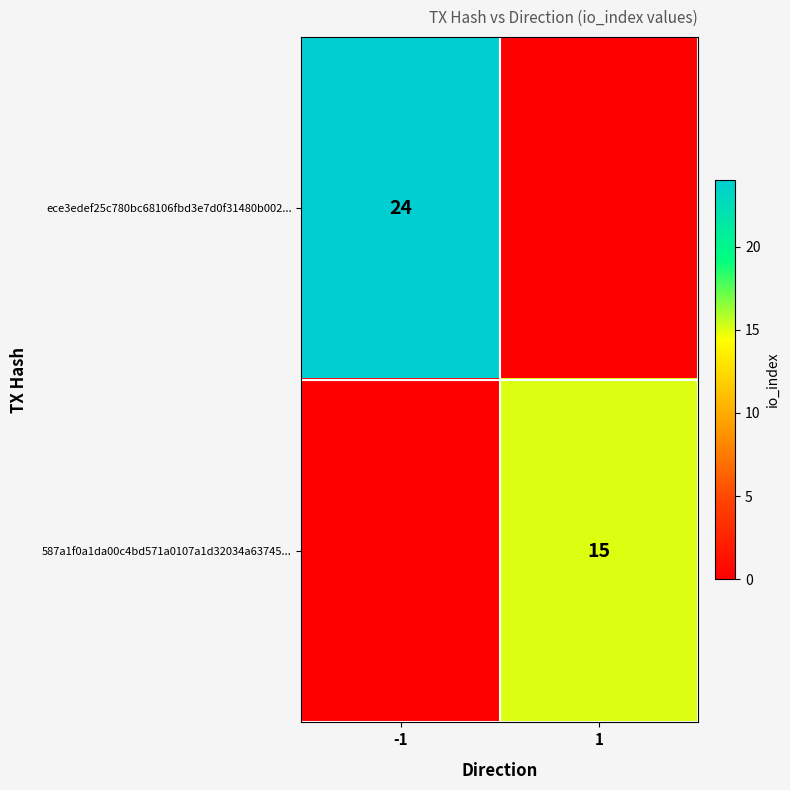

Is it true that 587a1f0a1da00c4bd571a0107a1d32034a63745... equals 15 at 1?

True